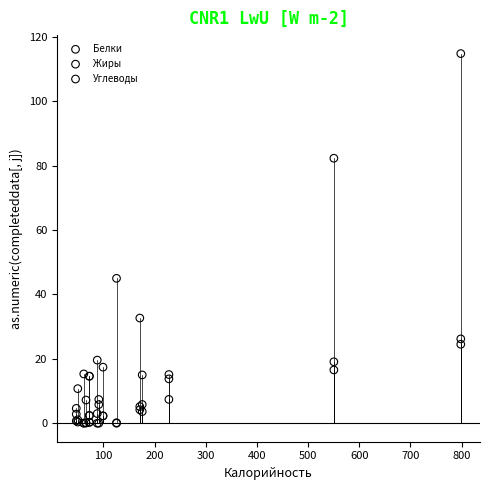

Which series has the largest Y range (max minus min)?

Углеводы